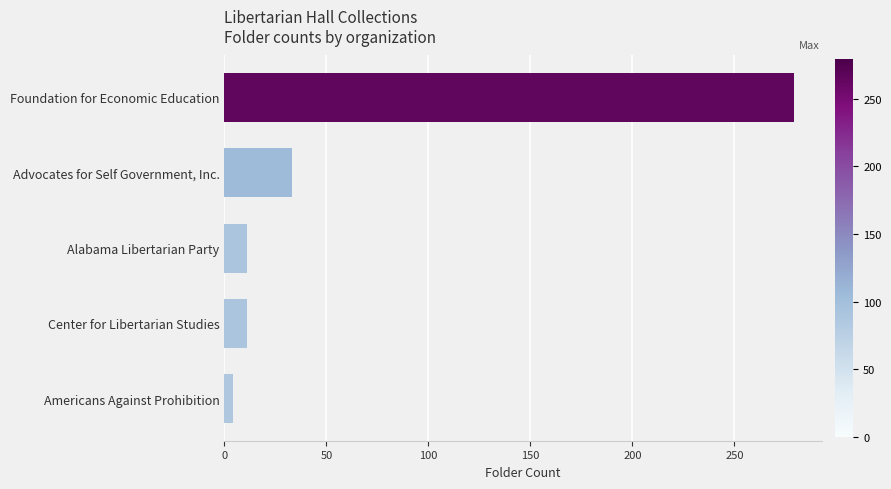

Reading top to bottom, transcribe all the data shown in this chart.

279	33	11	11	4